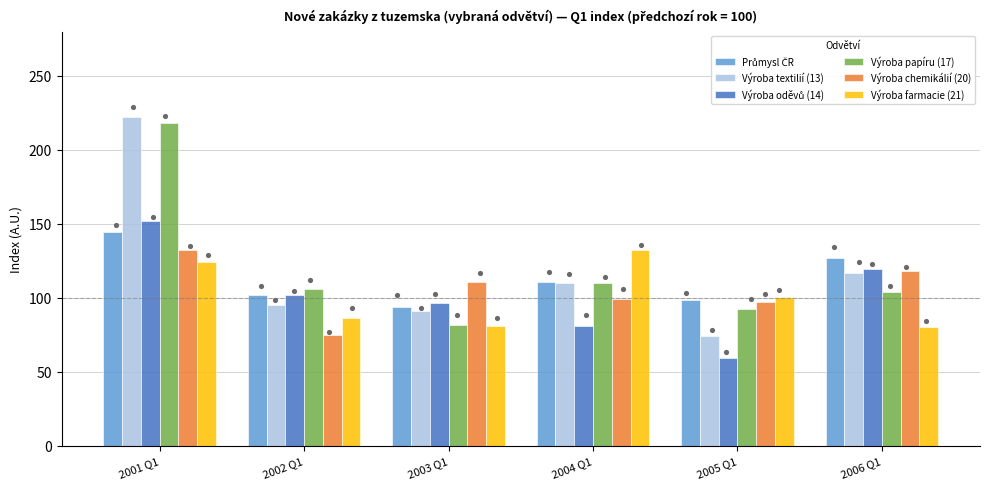

Which series contains the lowest Y value?

Výroba oděvů (14)